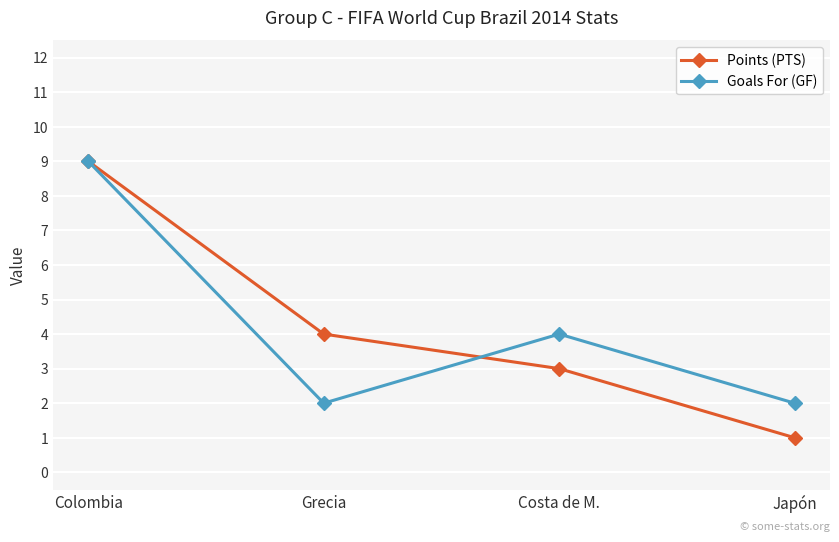

Reading right to left, transcribe all the data shown in this chart.

Points (PTS): 1	3	4	9
Goals For (GF): 2	4	2	9